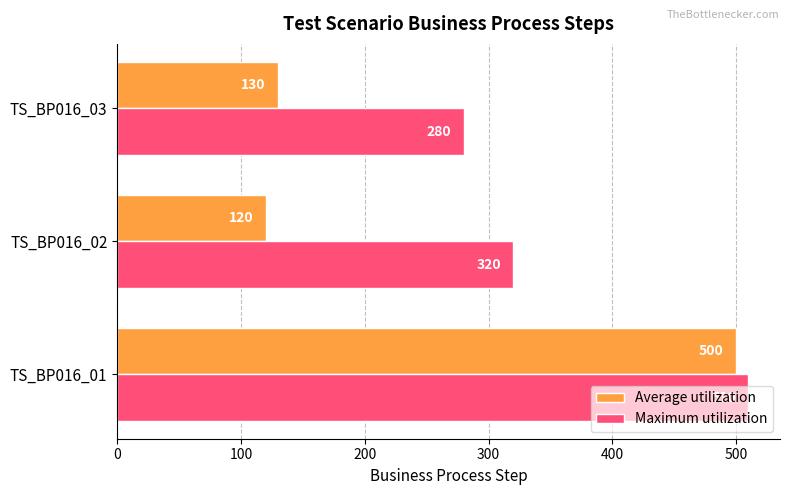

What is the average value of the Average utilization series?

250